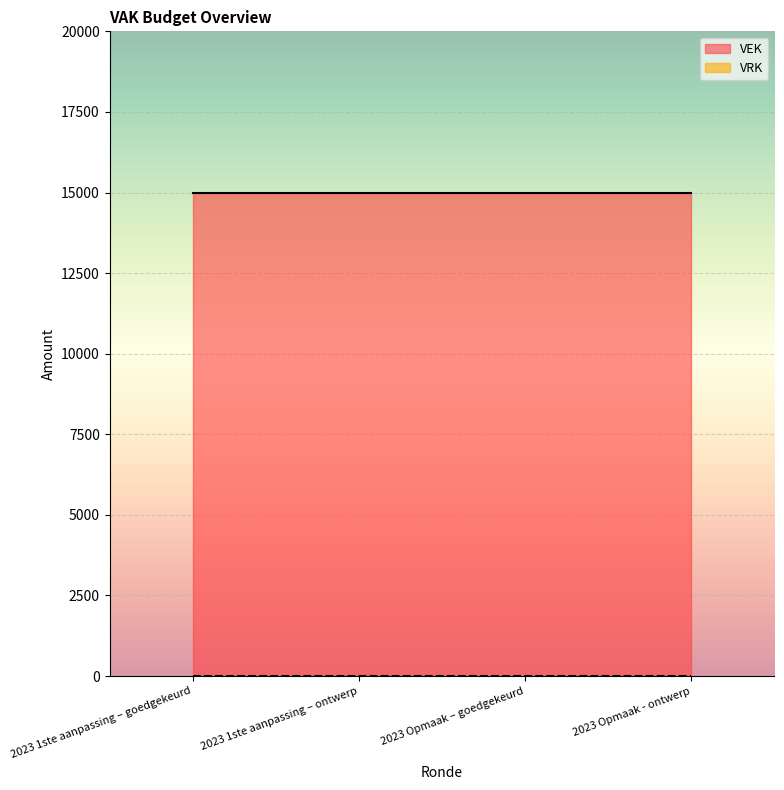

Which series has the largest range (max minus min)?

VEK